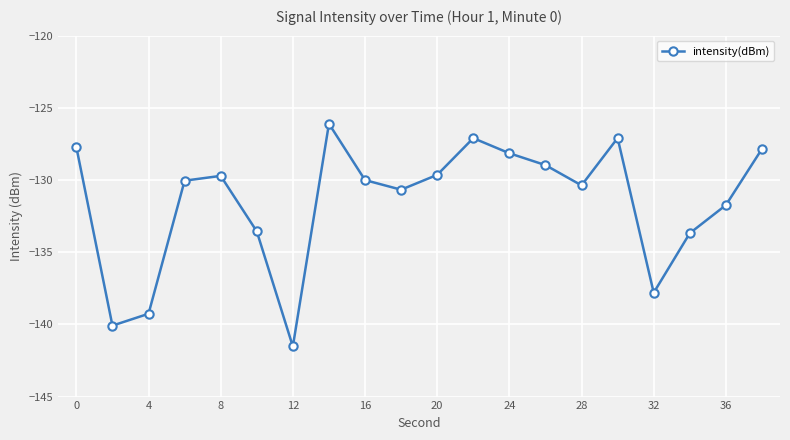

What is the difference between the maximum and minimum values?

15.4